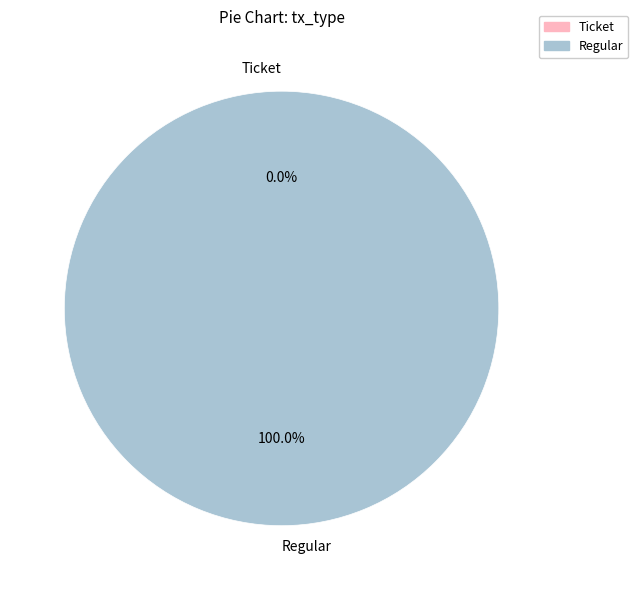

Is there any slice that represents more than half of the pie?

Yes